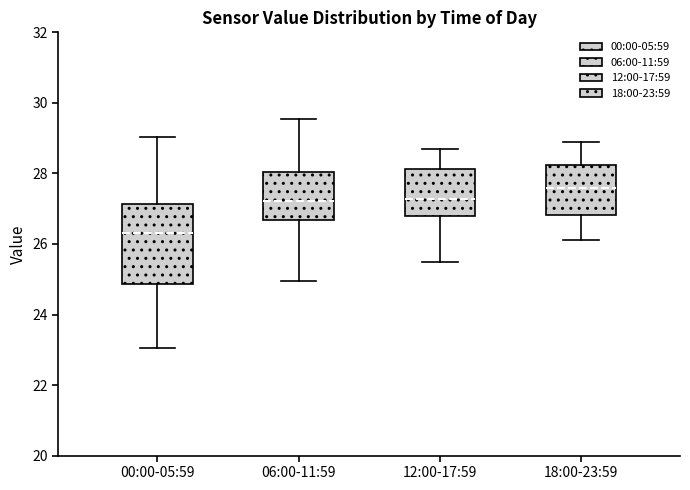

Reading left to right, read every box against the y-axis: the position of its median line, the range the box covers, and the ends of its whiskers. The values are not printed on the chart, so give them approximately, as read against the axis.

00:00-05:59: median 26.4, box 24.8 to 27.2, whiskers 23.0 to 29.0
06:00-11:59: median 27.2, box 26.6 to 28.0, whiskers 25.0 to 29.6
12:00-17:59: median 27.2, box 26.8 to 28.2, whiskers 25.6 to 28.8
18:00-23:59: median 27.6, box 26.8 to 28.2, whiskers 26.2 to 29.0